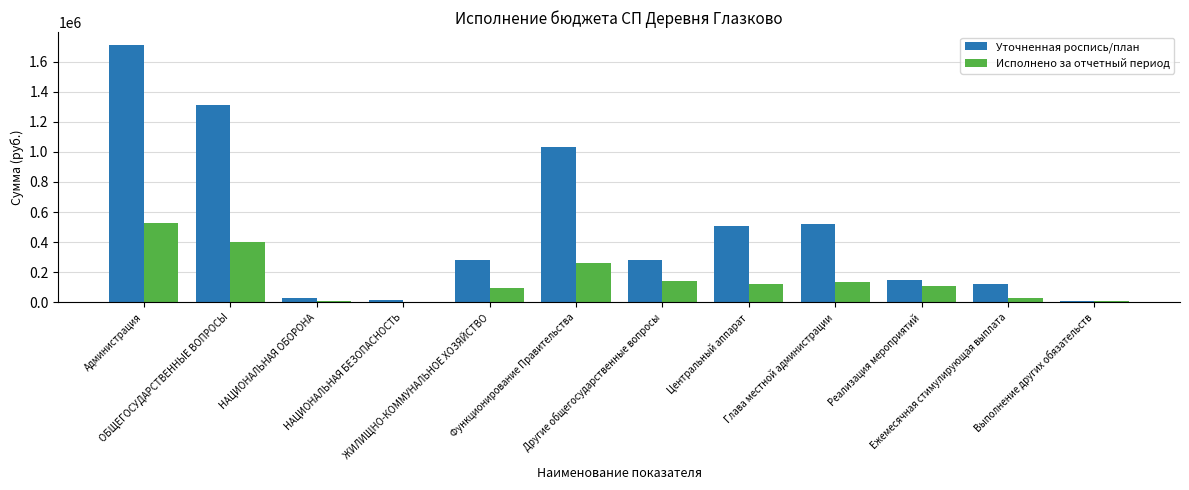

How many values in the Исполнено за отчетный период series exceed 122371?

6